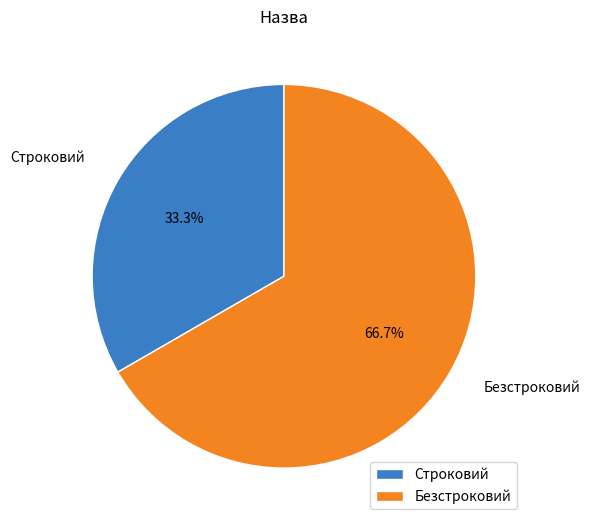

Is there any slice that represents more than half of the pie?

Yes